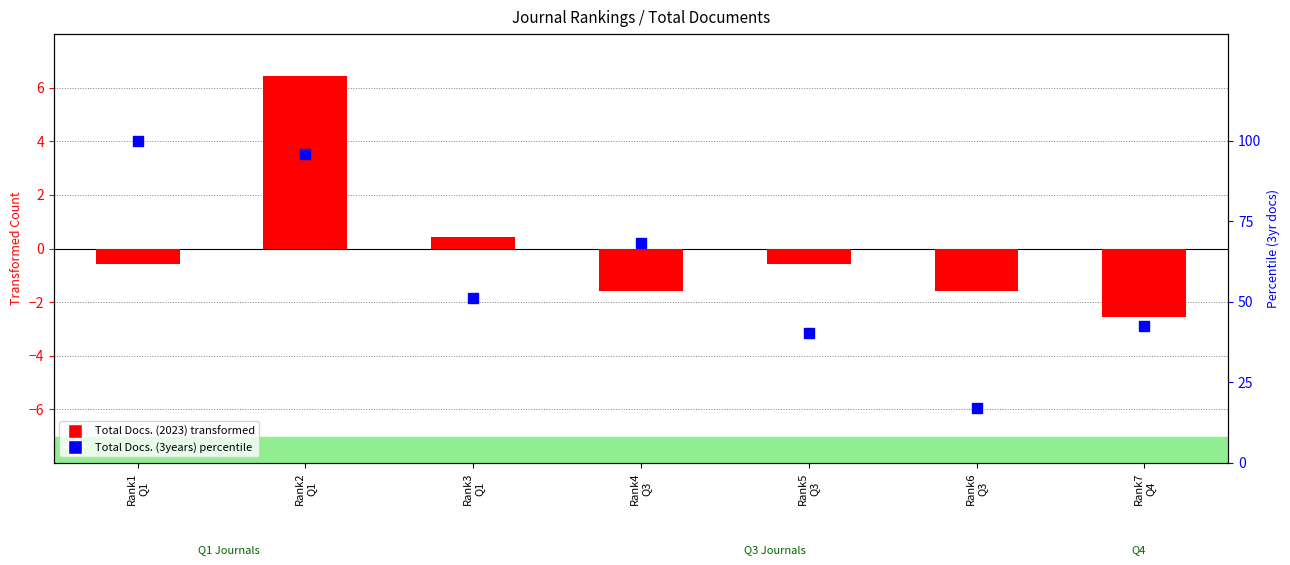

What is the difference between the second highest and second lowest values in the Total Docs. (2023) transformed series?

2.0